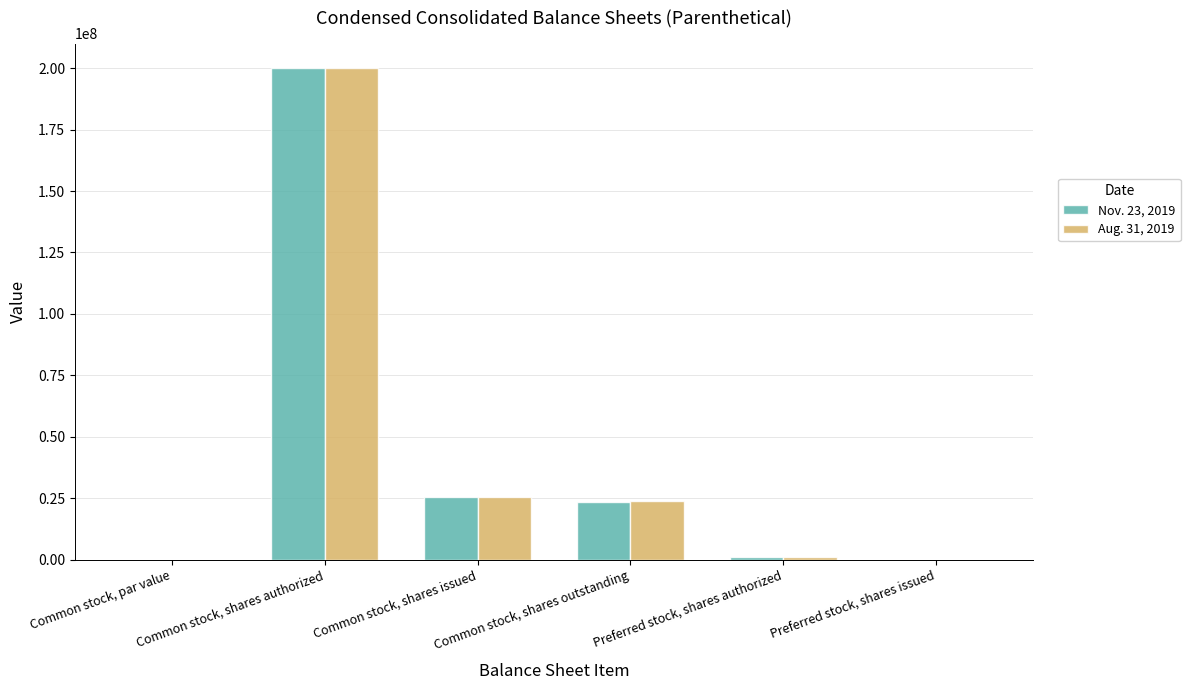

What is the sum of the Nov. 23, 2019 values at Preferred stock, shares issued and Common stock, shares outstanding?

23655000.0